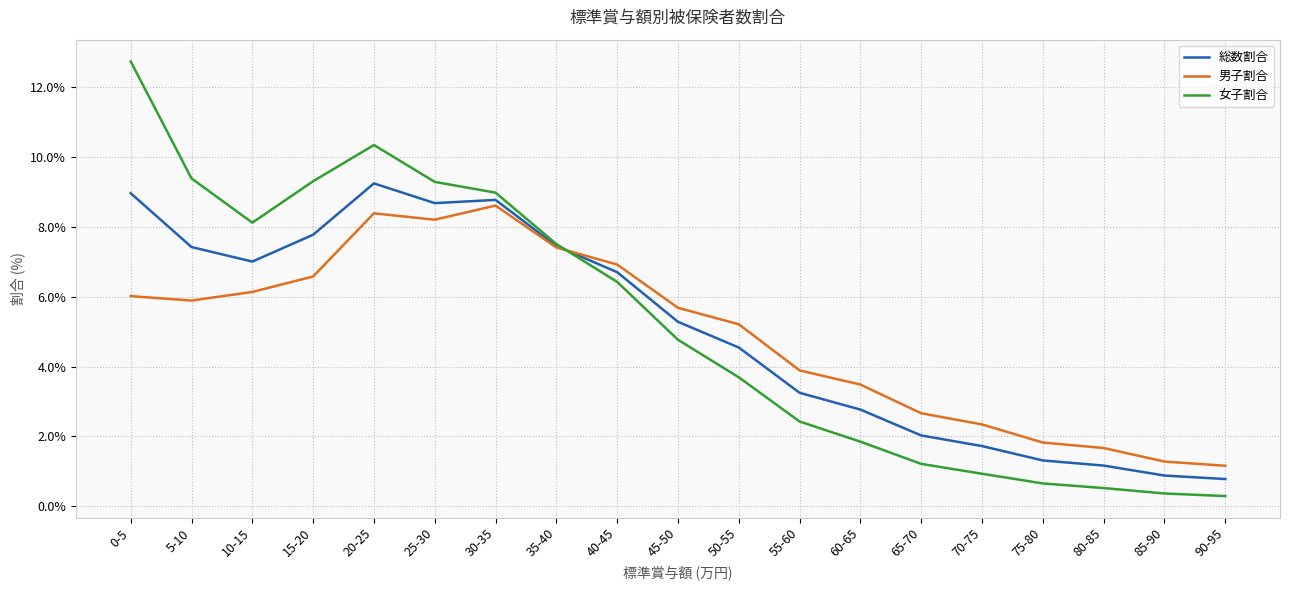

What is the average value of the 女子割合 series?

5.2